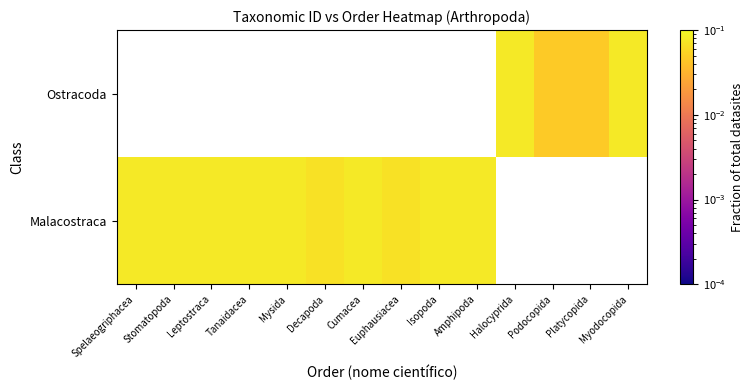

Rank the series by their maximum value, from lowest to highest.

Malacostraca, Ostracoda